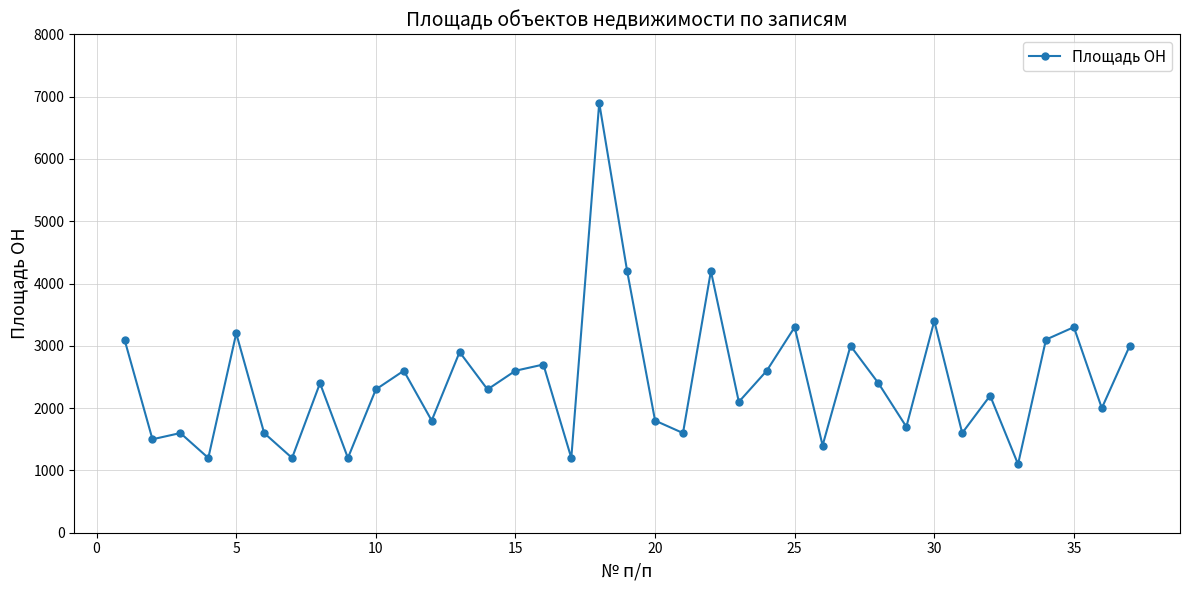

What is the greatest value displayed?

6900